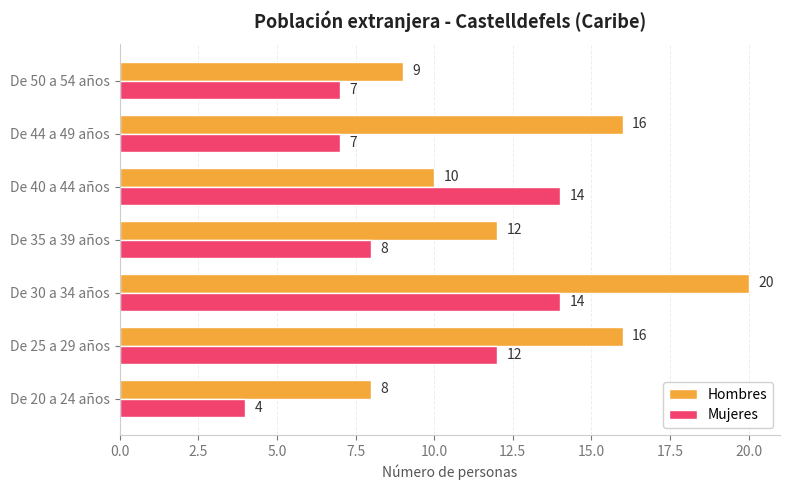

What is the average value of the Mujeres series?

9